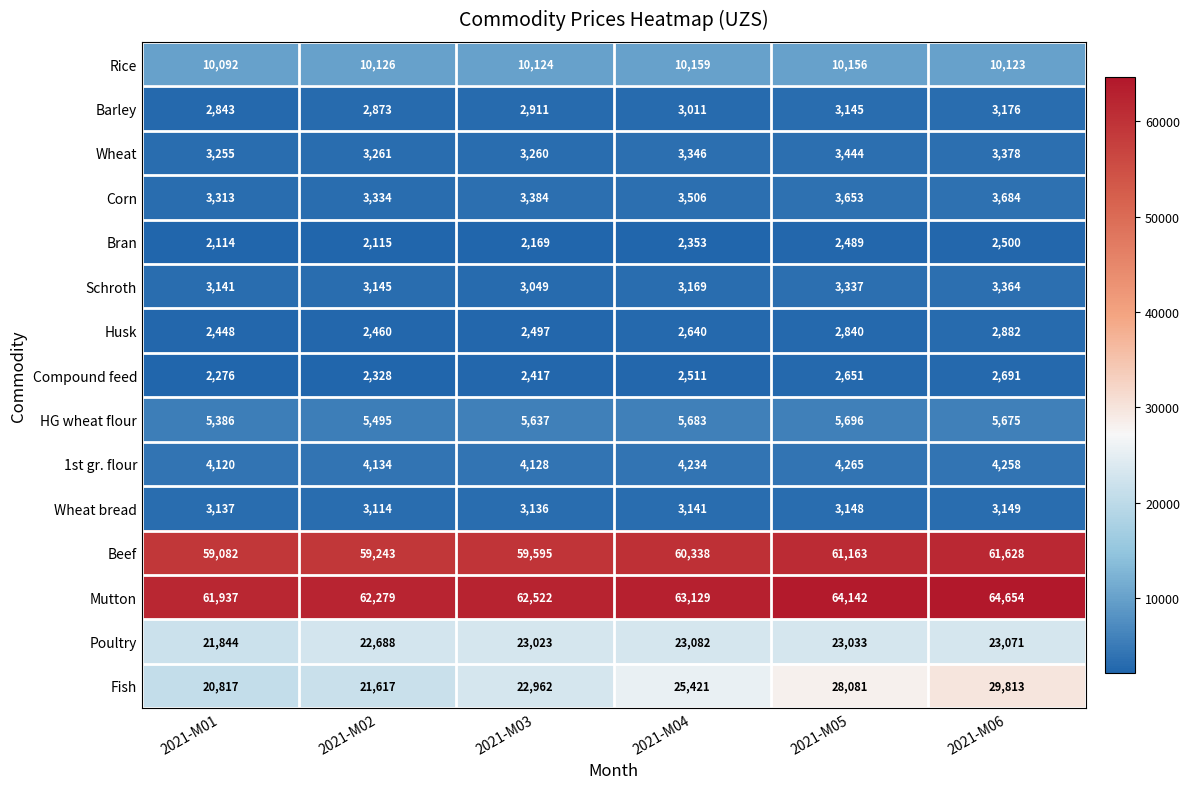

How many categories are shown in the chart?

6